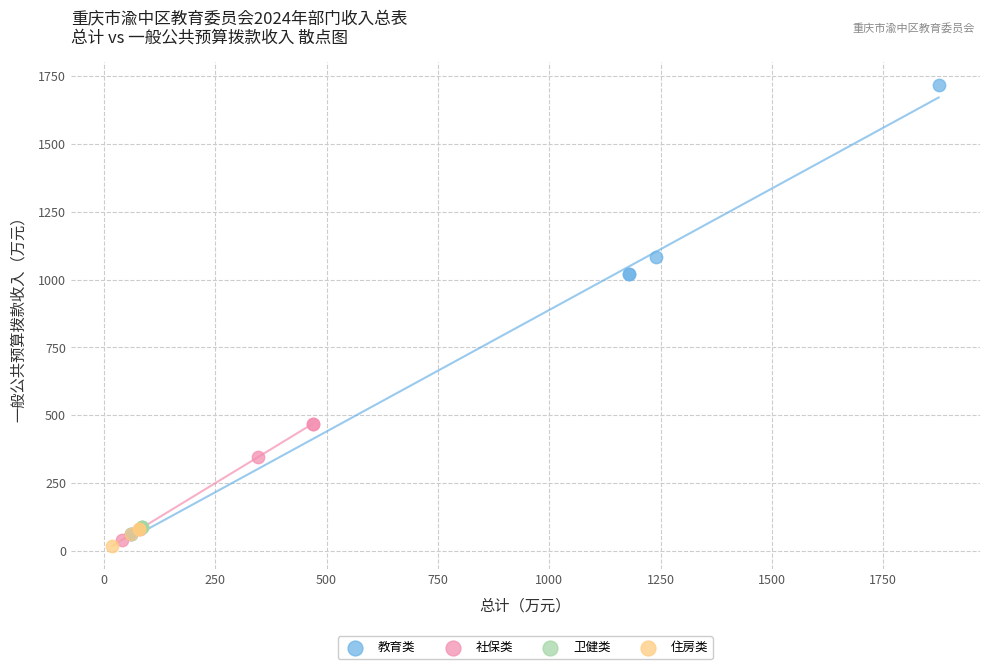

Which series reaches the maximum Y coordinate?

教育类